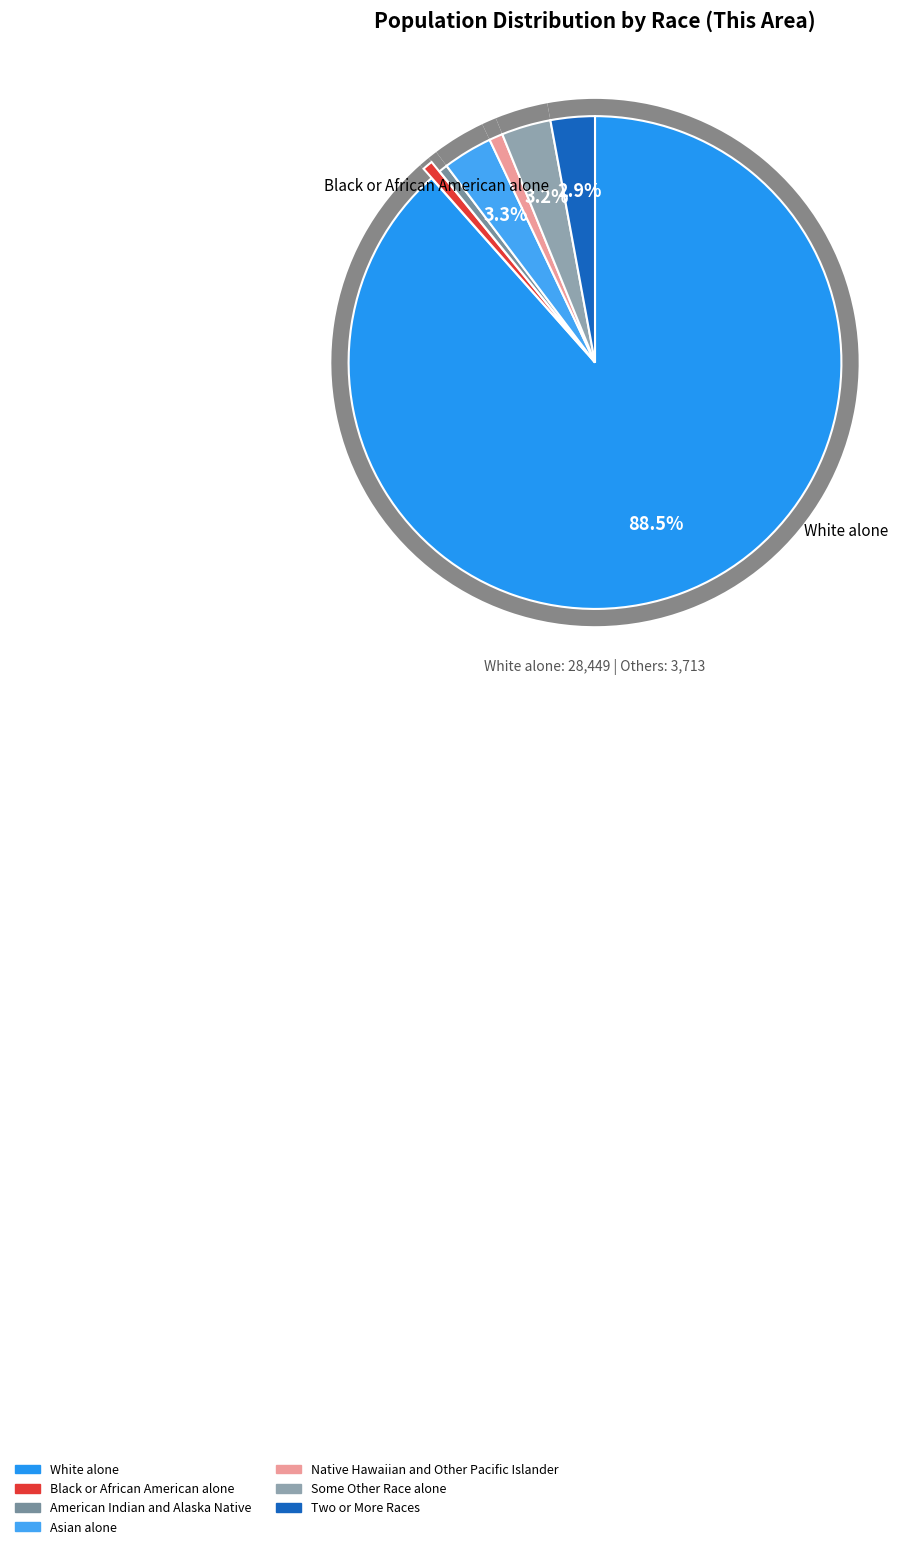

To the nearest percent, what percentage of the pie is Native Hawaiian and Other Pacific Islander?

1%